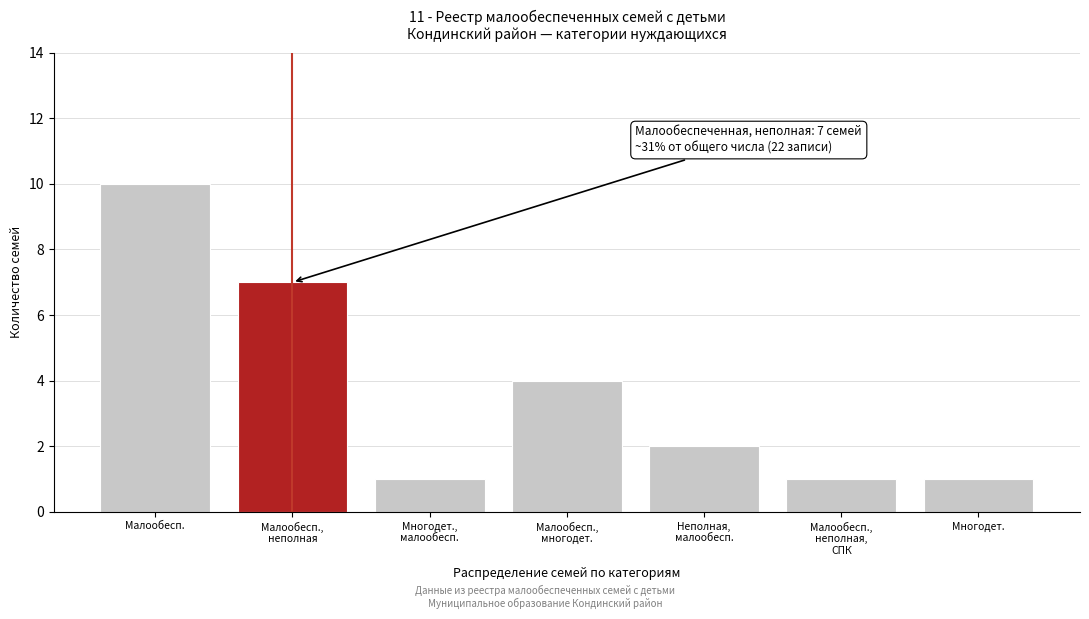

Reading left to right, transcribe all the data shown in this chart.

10	7	1	4	2	1	1